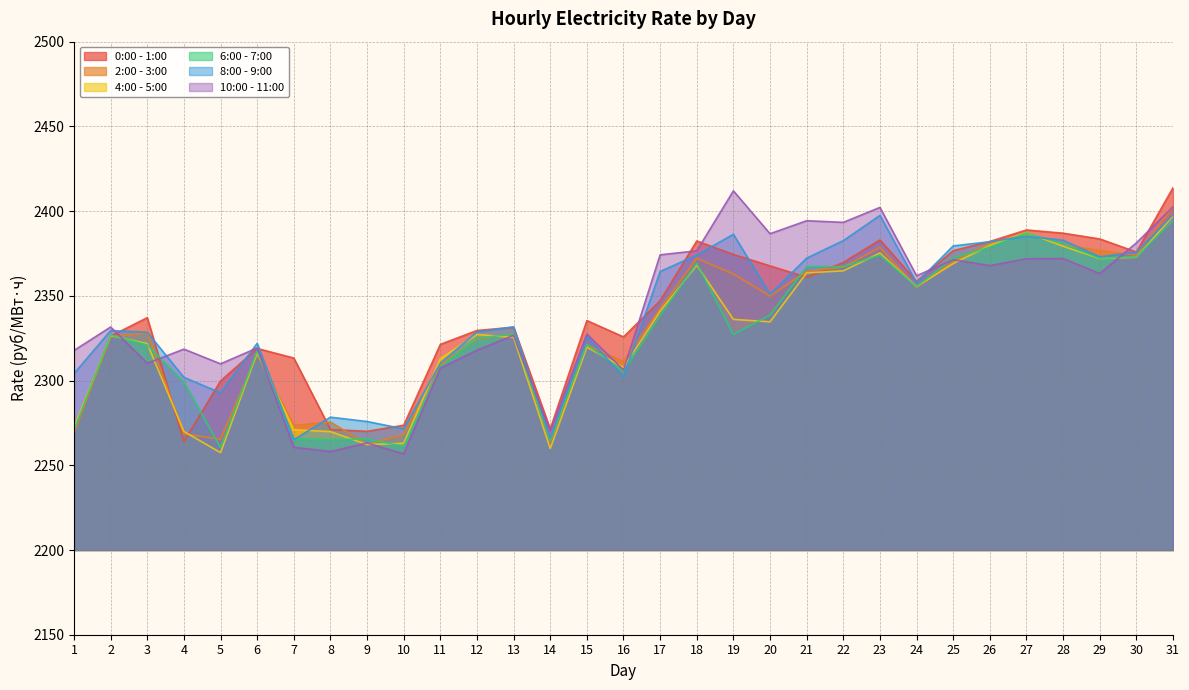

List the series in order of their peak value, highest first.

0:00 - 1:00, 10:00 - 11:00, 2:00 - 3:00, 8:00 - 9:00, 4:00 - 5:00, 6:00 - 7:00